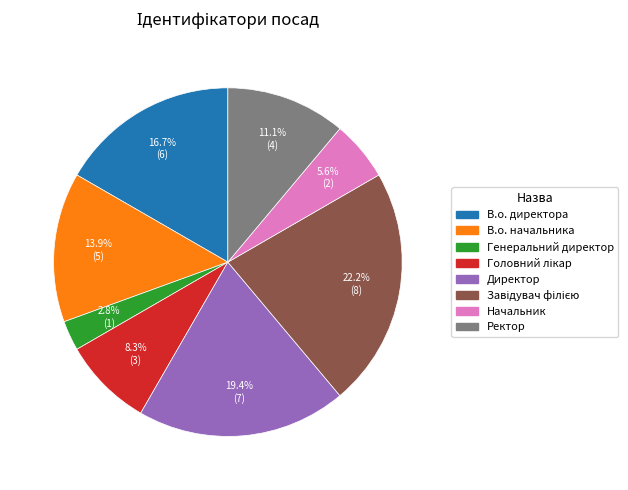

Is there a majority slice in this chart?

No